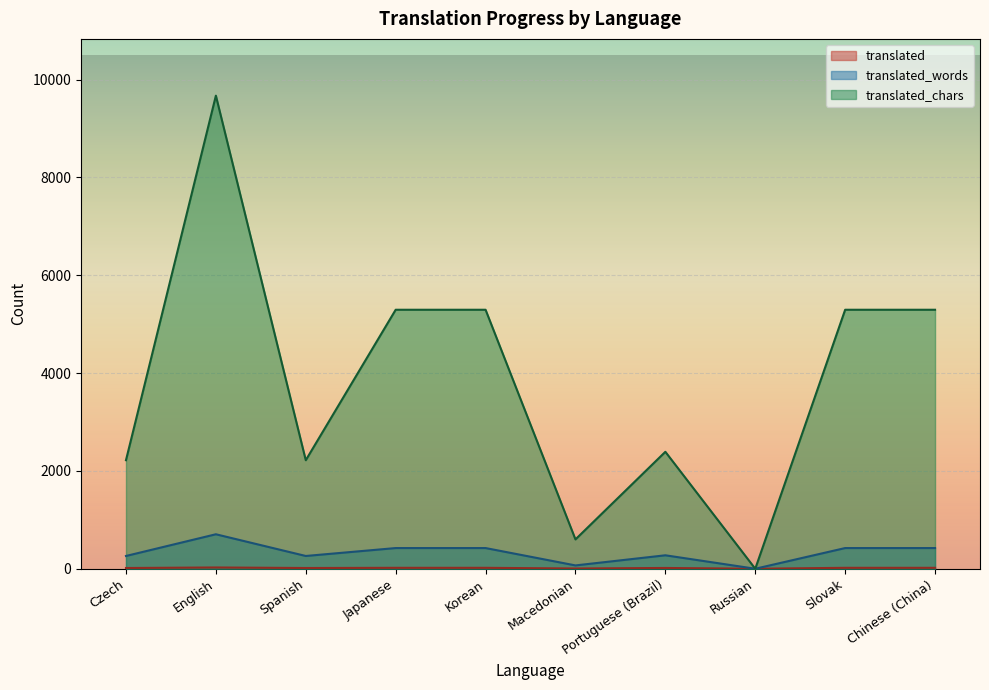

True or false: translated_words has a value of 468 at Portuguese (Brazil).

False